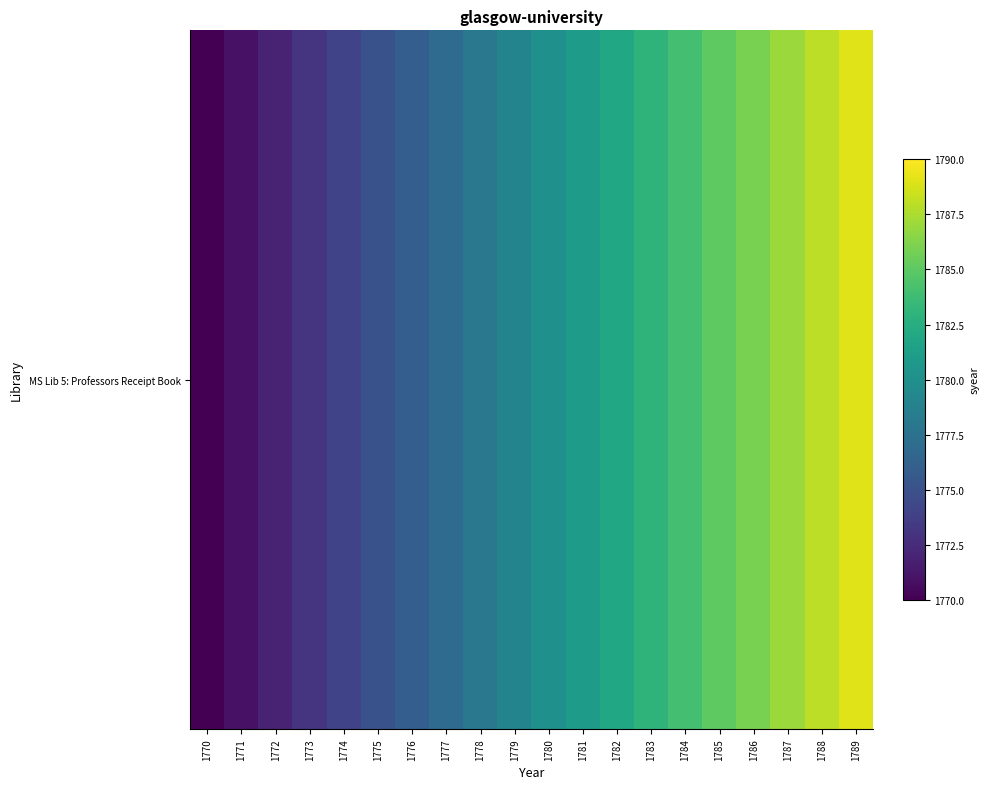

Reading right to left, list all the values displayed in this chart.

1789	1788	1787	1786	1785	1784	1783	1782	1781	1780	1779	1778	1777	1776	1775	1774	1773	1772	1771	1770